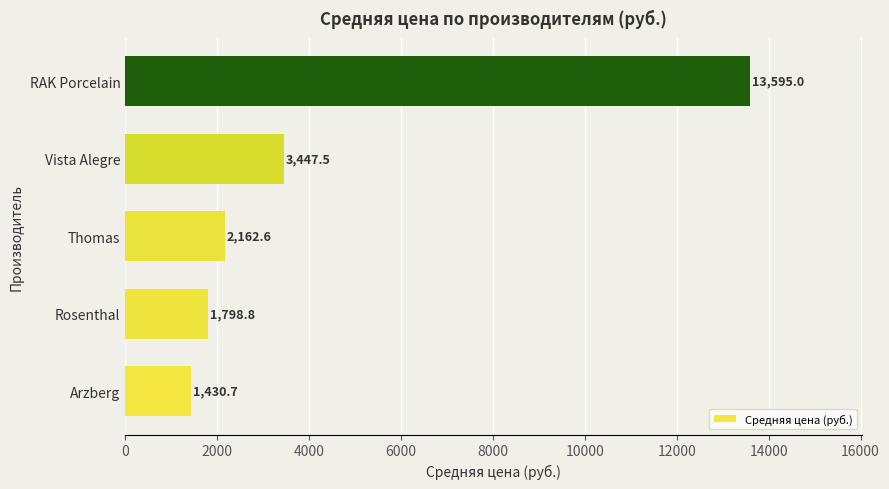

Reading bottom to top, extract all data points from this chart.

Arzberg=1430.7	Rosenthal=1798.8	Thomas=2162.6	Vista Alegre=3447.5	RAK Porcelain=13595.0